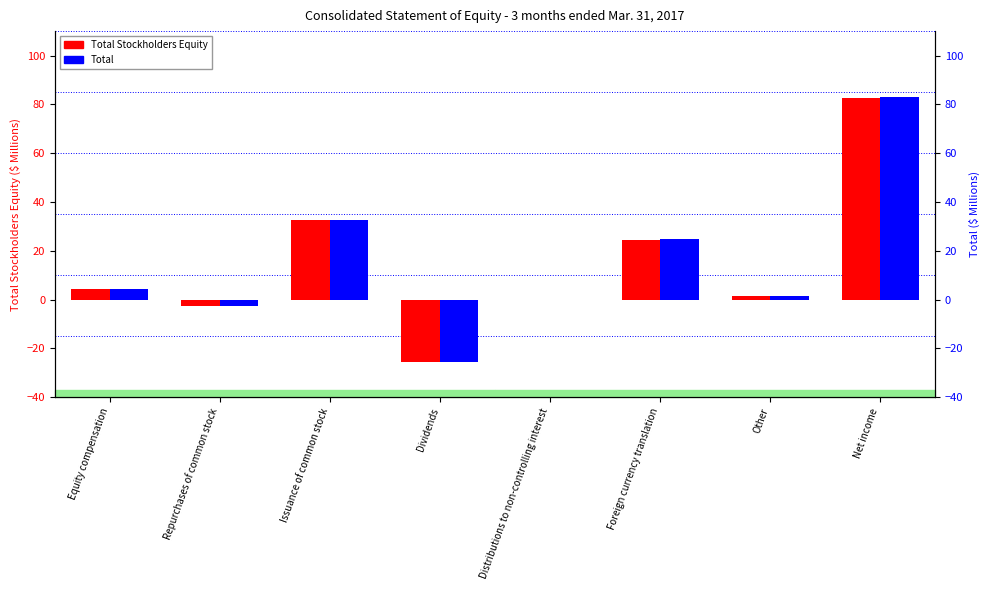

What are all the series names shown in the legend?

Total Stockholders Equity, Total